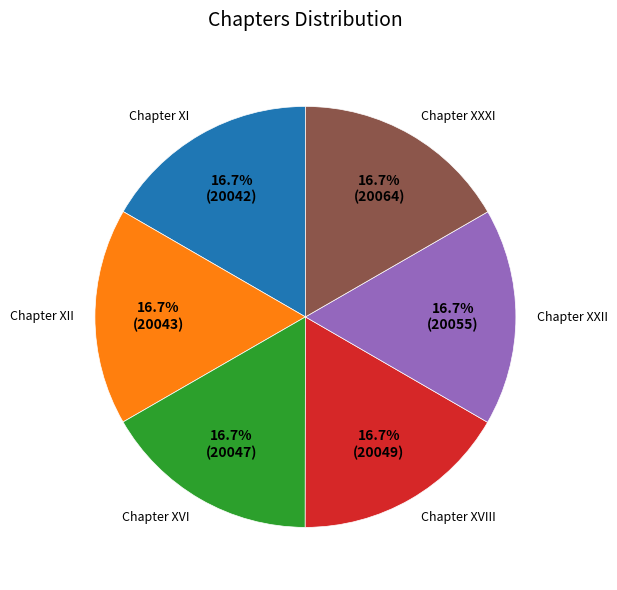

To the nearest percent, what portion does Chapter XVIII represent?

17%